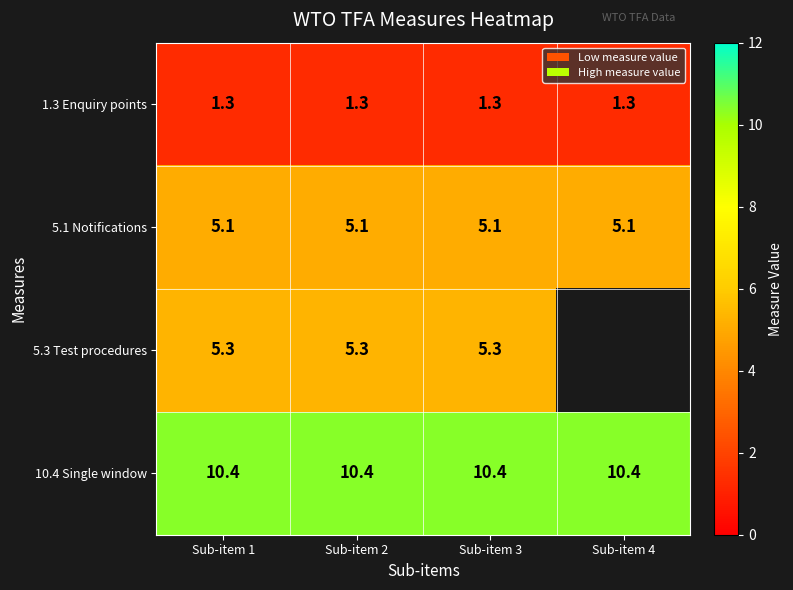

What is the total value across all series at Sub-item 2?

22.1